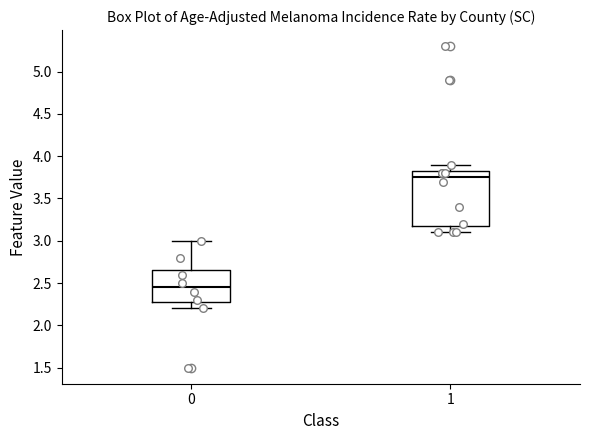

Which box's median line is the highest?

1